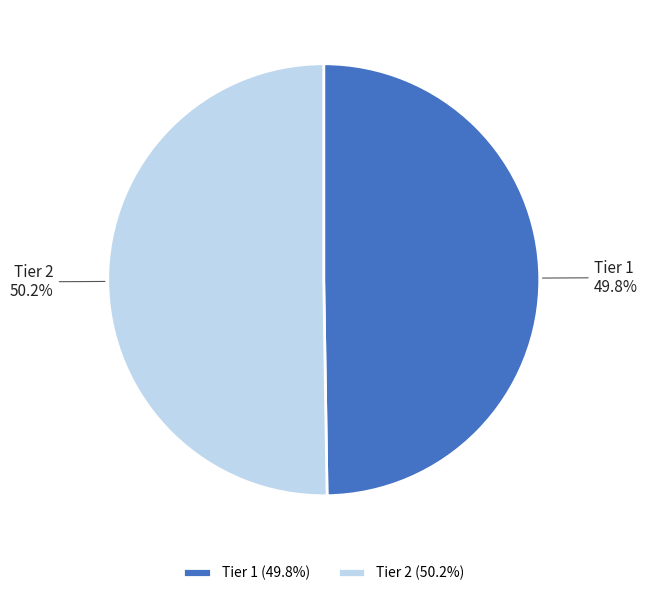

The Tier 2 slice represents 37% of the pie. True or false?

False